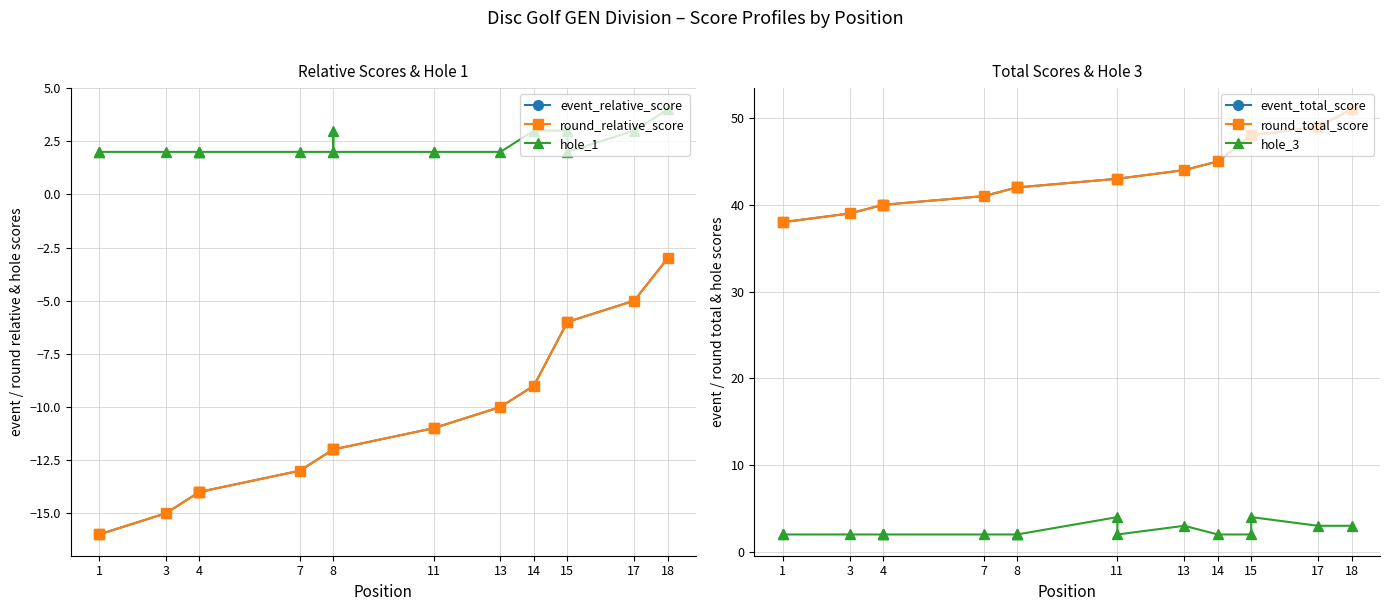

How many times do hole_1 and hole_3 cross each other?

2